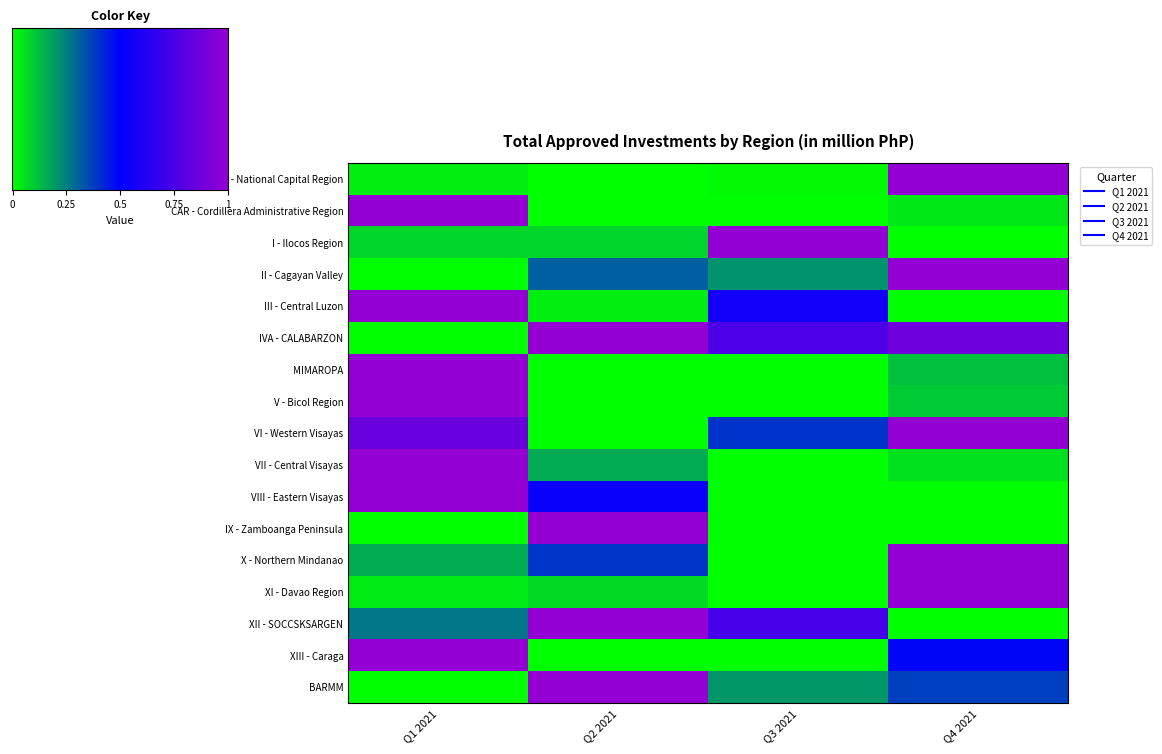

What is the approximate value of NCR - National Capital Region at Q4 2021?

1.0